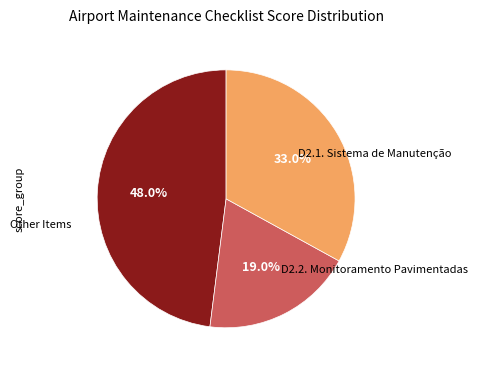

Is there a majority slice in this chart?

No